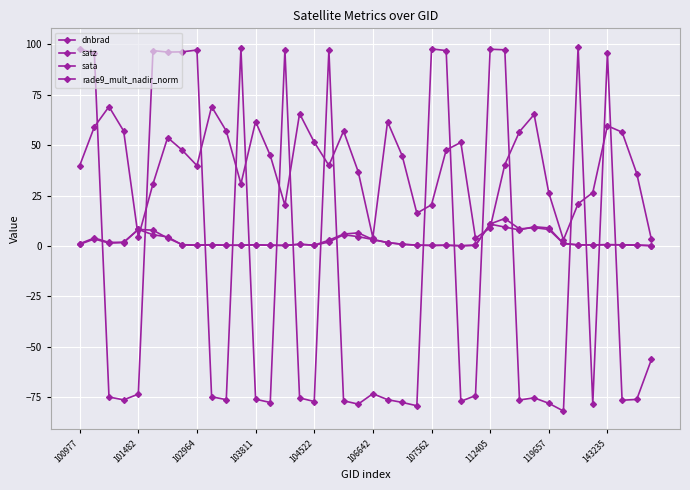

Does the chart have visible grid lines?

Yes